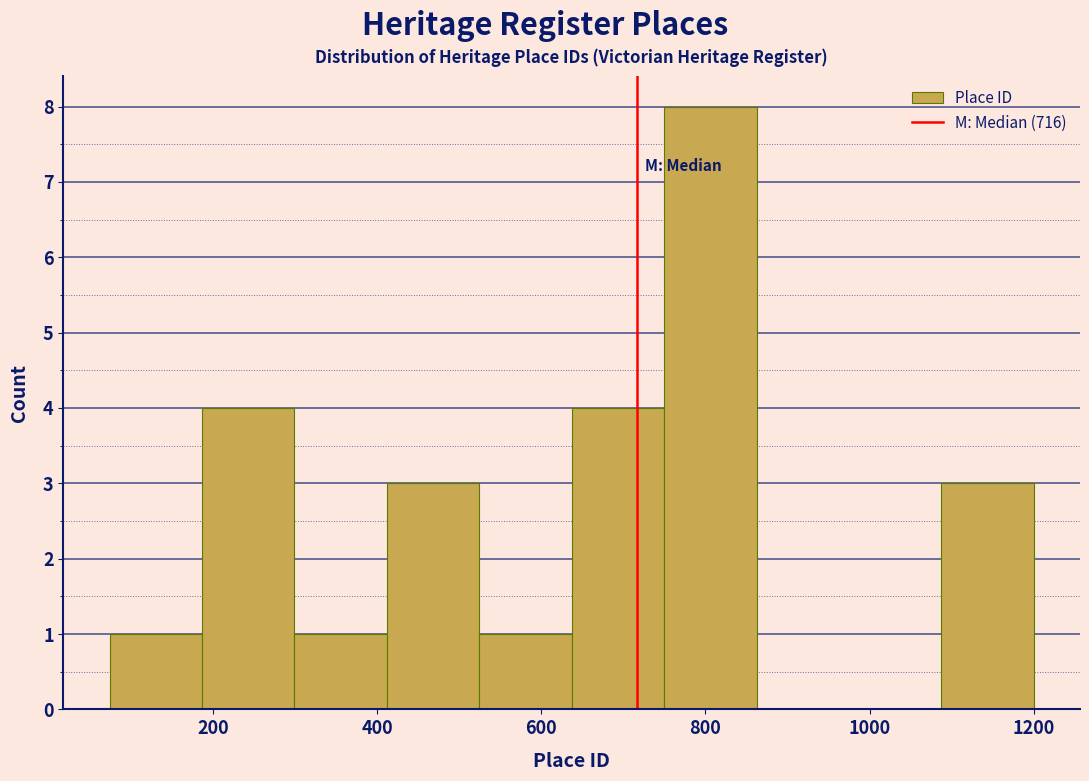

Reading left to right, transcribe this chart: for each bar, give the range it covers on the x-axis and its height. Neither the bar edges nor the heights are printed on the chart, so give them approximately, as read against the axes.

80 to 180: 1
180 to 300: 4
300 to 420: 1
420 to 520: 3
520 to 640: 1
640 to 740: 4
740 to 860: 8
860 to 980: 0
980 to 1080: 0
1080 to 1200: 3